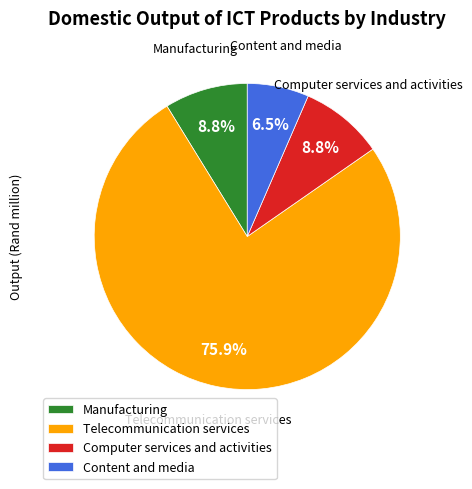

How many segments does this pie chart have?

4